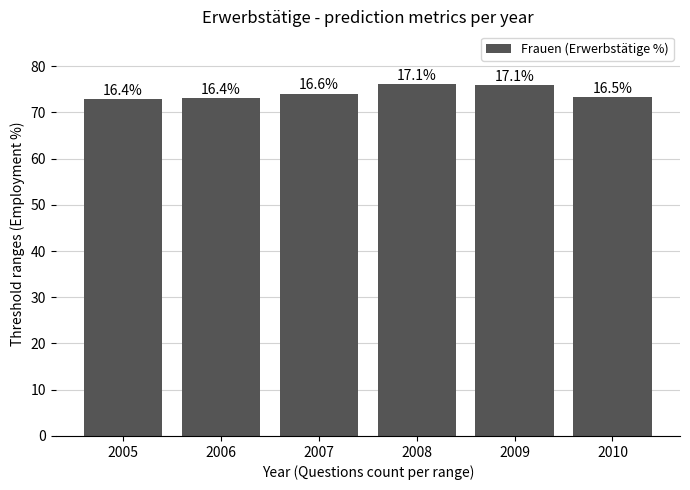

What is the approximate value at 2008?

76.1